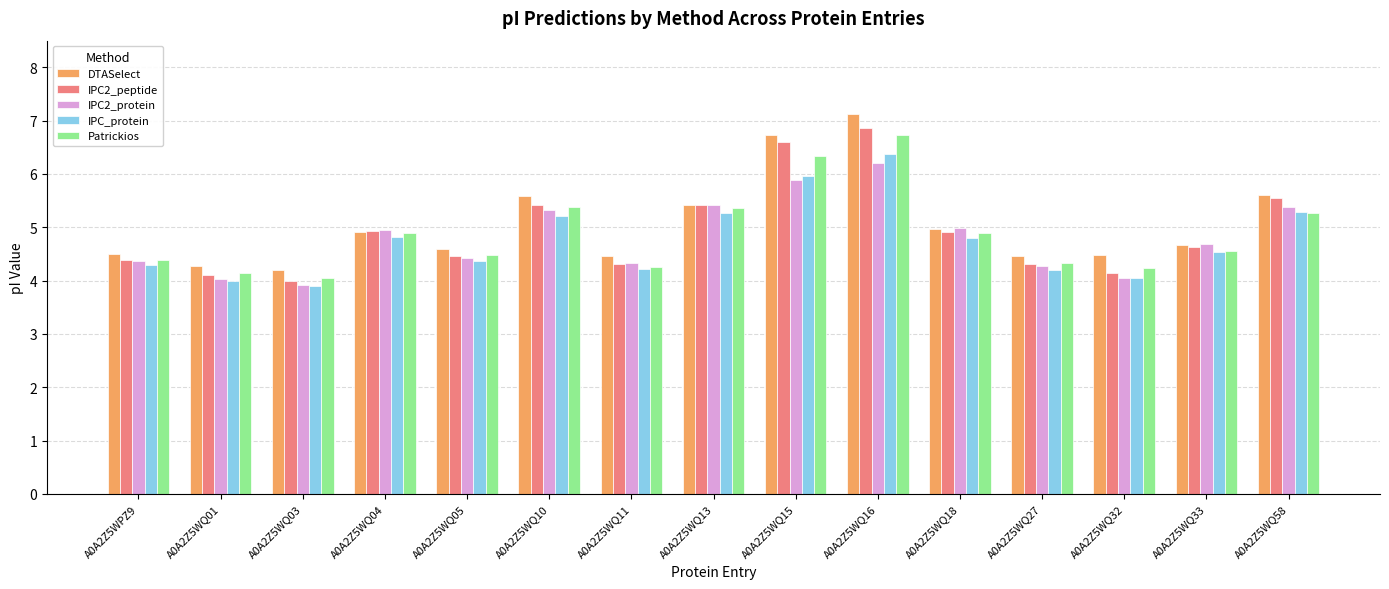

How many bars are there in each group?

5